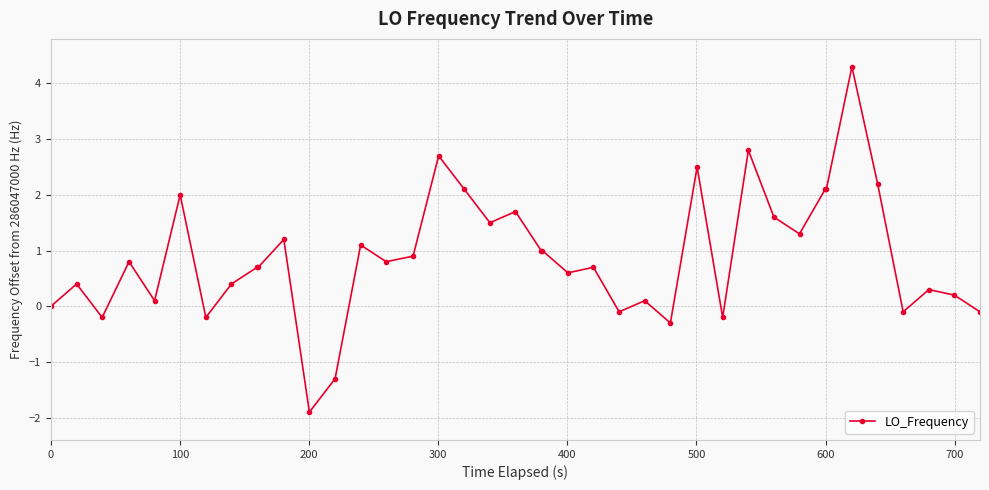

What is the greatest value displayed?

4.3